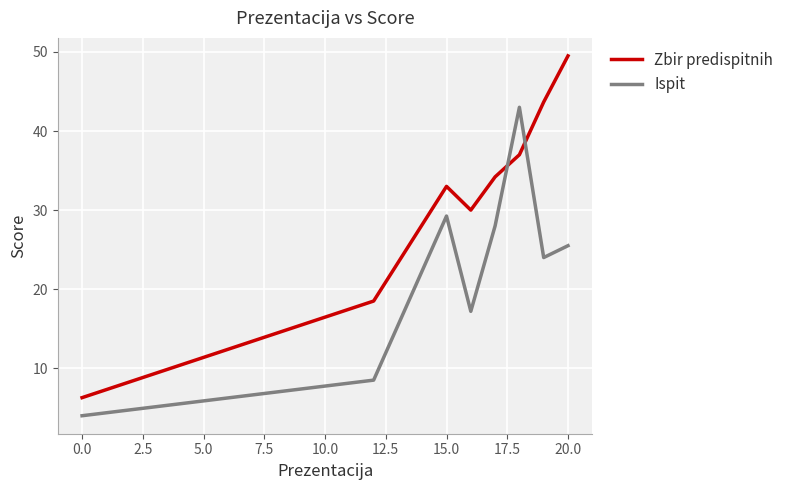

What is the greatest value displayed?

49.5